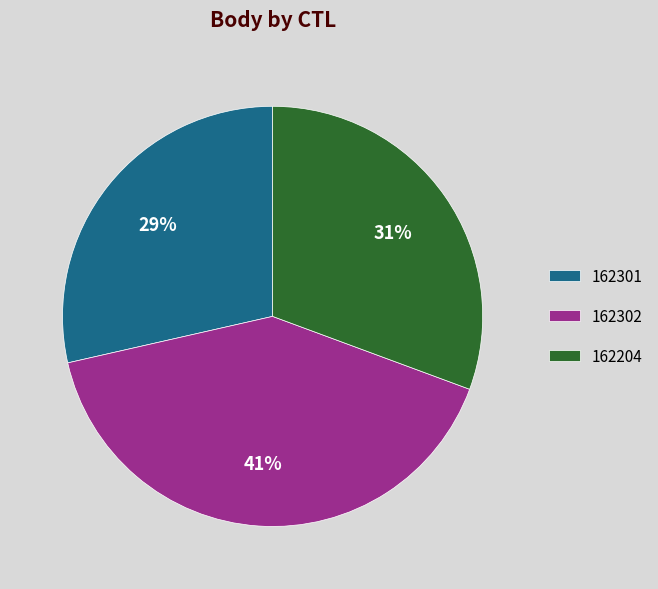

Is there a majority slice in this chart?

No